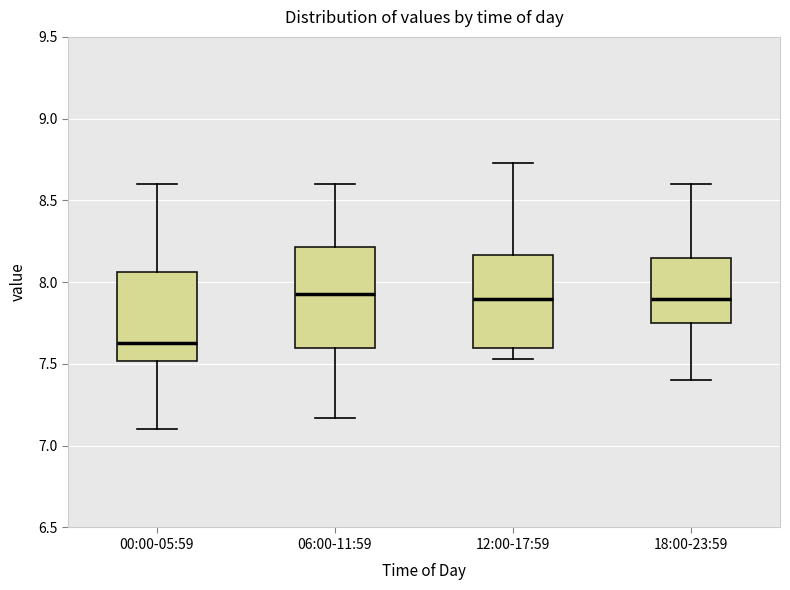

Reading left to right, transcribe this box plot: for each box, give where its median line is, the range the box spans, and where its two whiskers end, as read against the y-axis. The values are not printed on the chart, so give them approximately, as read against the axis.

00:00-05:59: median 7.65, box 7.50 to 8.05, whiskers 7.10 to 8.60
06:00-11:59: median 7.95, box 7.60 to 8.20, whiskers 7.15 to 8.60
12:00-17:59: median 7.90, box 7.60 to 8.15, whiskers 7.55 to 8.75
18:00-23:59: median 7.90, box 7.75 to 8.15, whiskers 7.40 to 8.60